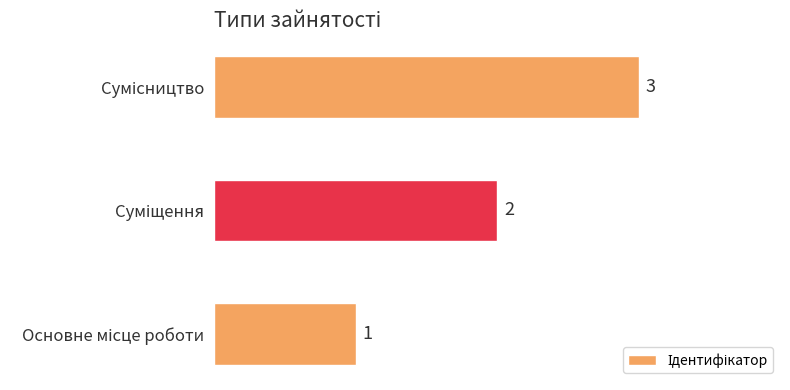

Are the bars horizontal?

Yes